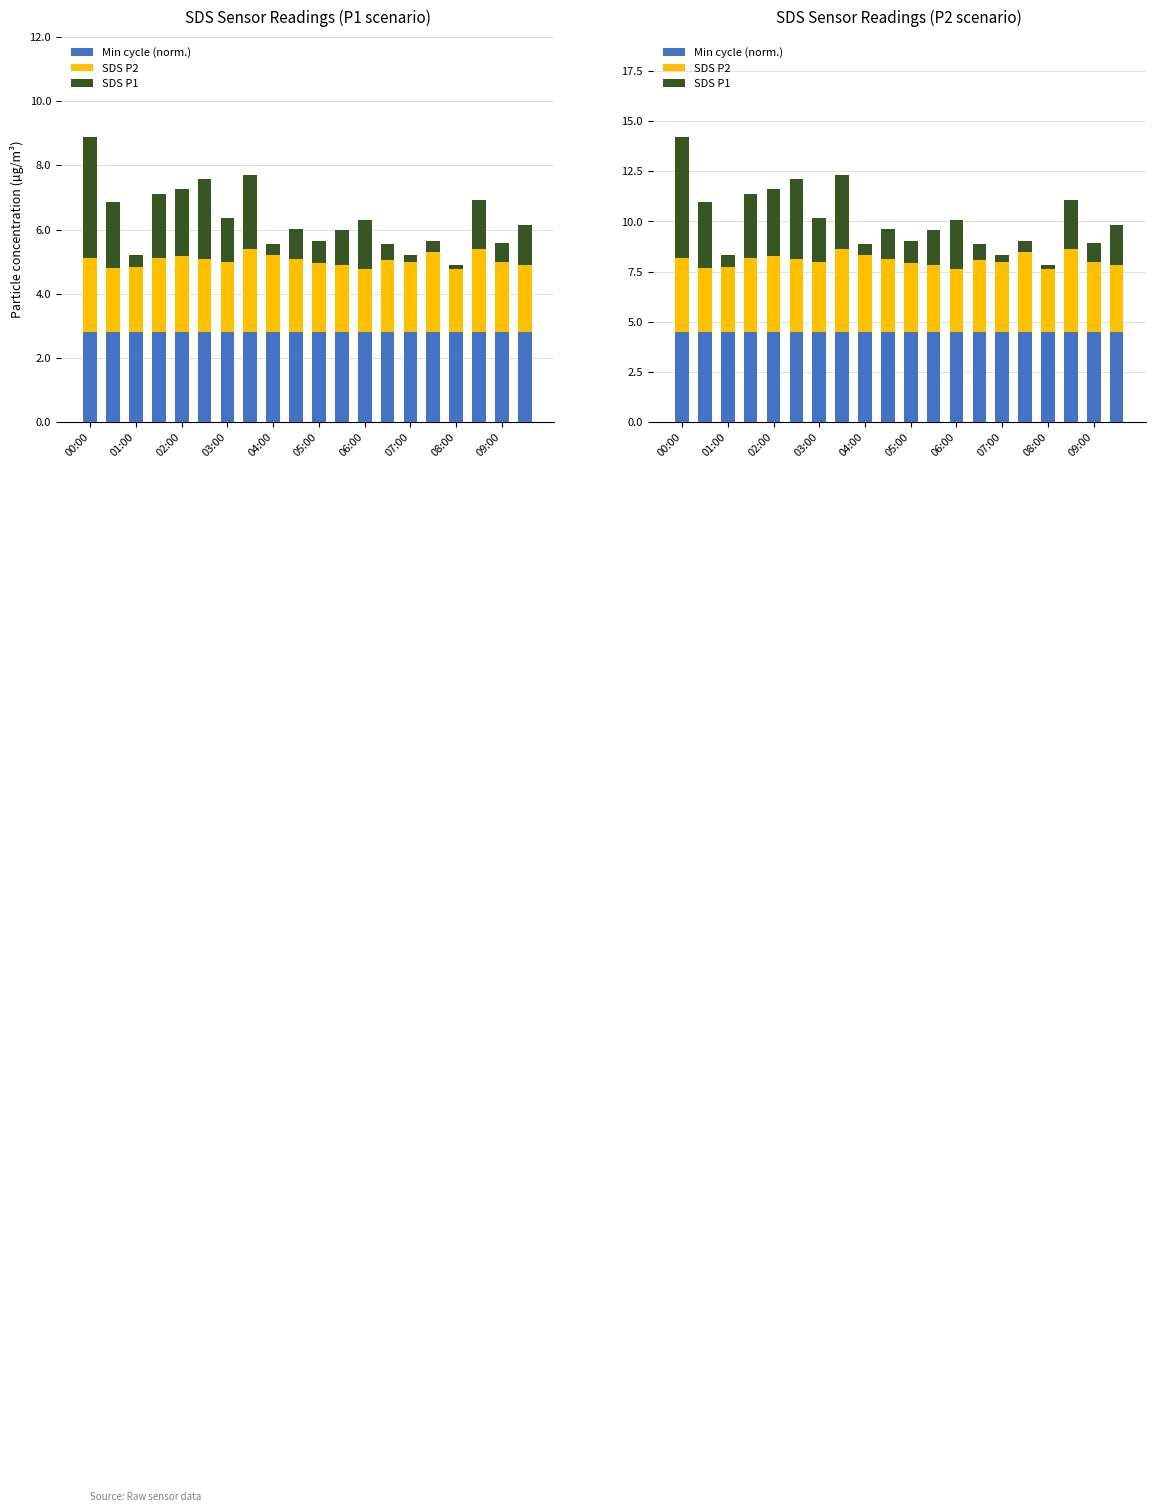

What position from the left is 04:00?

9